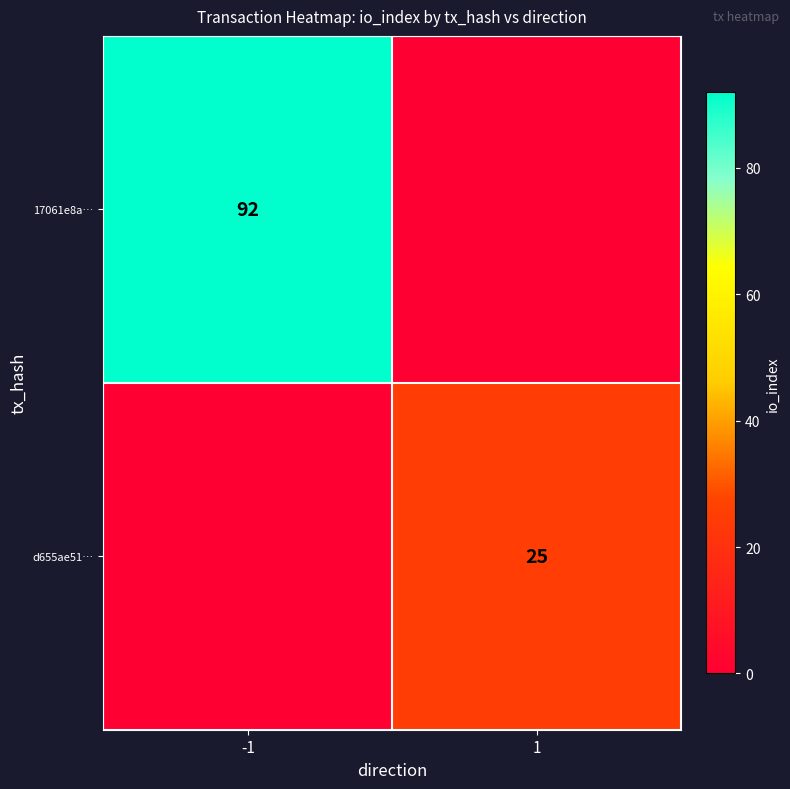

The value of d655ae51… at 1 is 33. True or false?

False